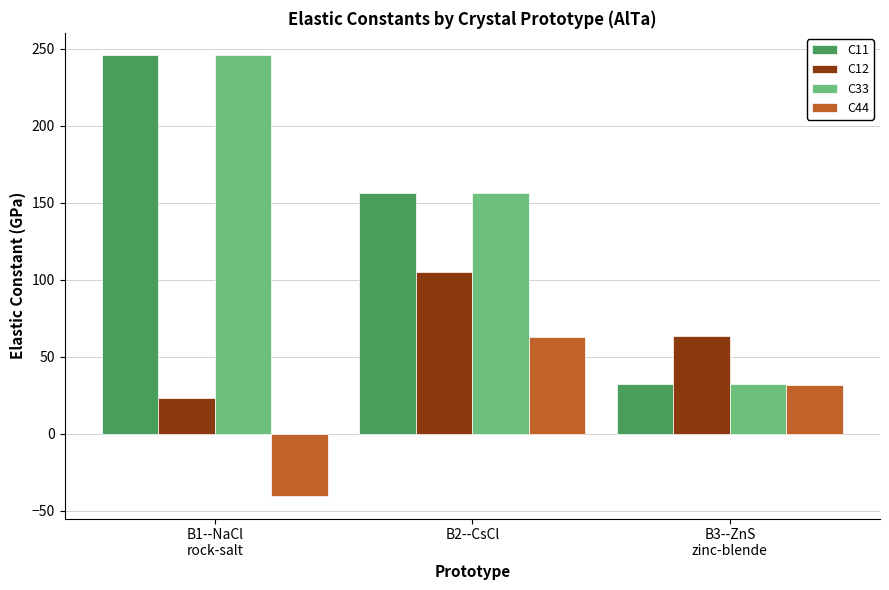

Reading right to left, transcribe all the data shown in this chart.

C11: B3--ZnS
zinc-blende=32.2	B2--CsCl=156.3	B1--NaCl
rock-salt=245.9
C12: B3--ZnS
zinc-blende=63.3	B2--CsCl=105.2	B1--NaCl
rock-salt=23.4
C33: B3--ZnS
zinc-blende=32.2	B2--CsCl=156.3	B1--NaCl
rock-salt=245.9
C44: B3--ZnS
zinc-blende=31.6	B2--CsCl=62.5	B1--NaCl
rock-salt=-40.8